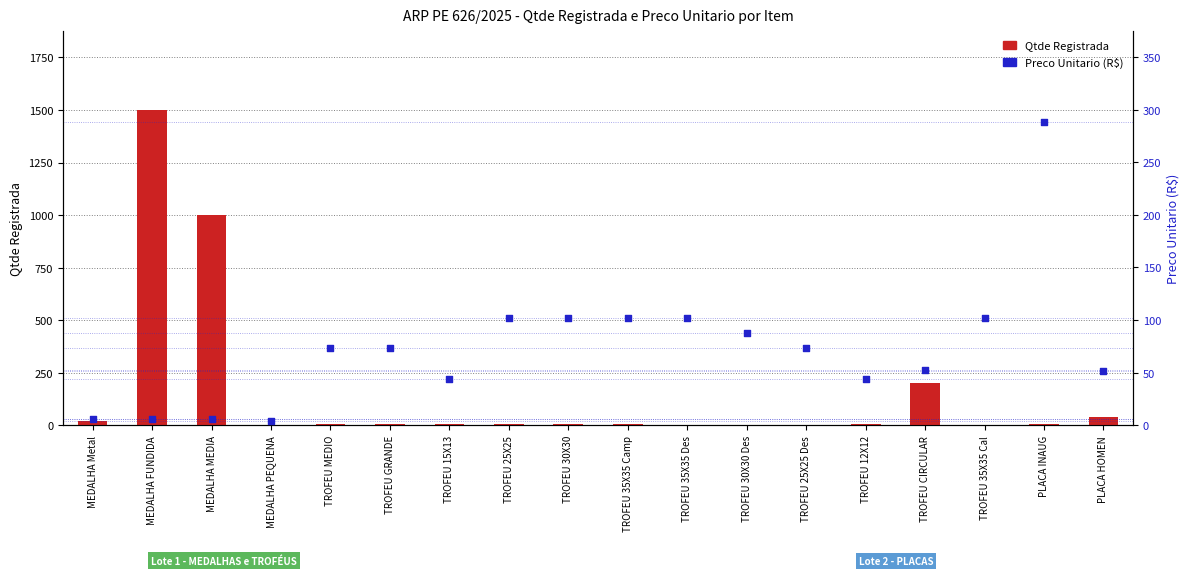

At which category is the sum across all series the highest?

MEDALHA FUNDIDA